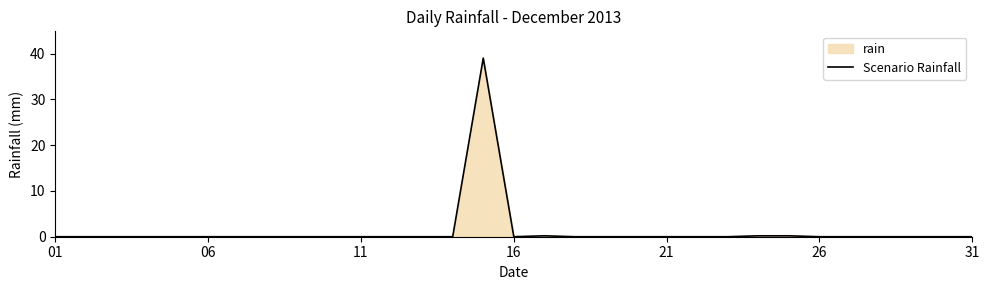

How many points are higher than both their immediate neighbors (excluding endpoints)?

2